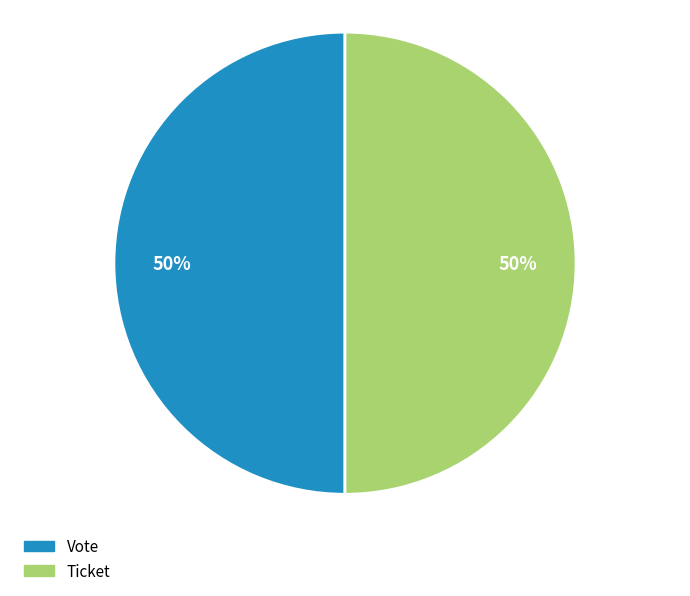

To the nearest percent, what portion does Vote represent?

50%